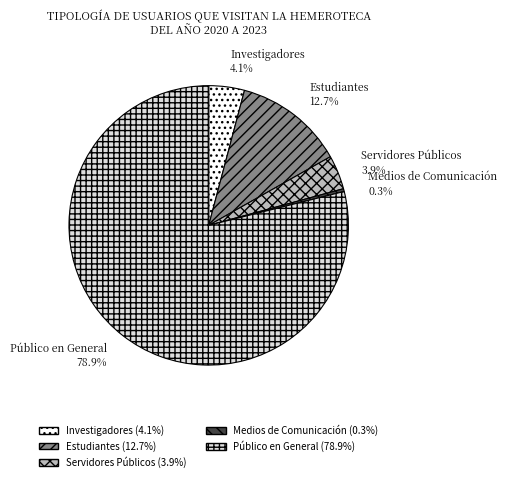

To the nearest percent, what portion does Servidores Públicos represent?

4%